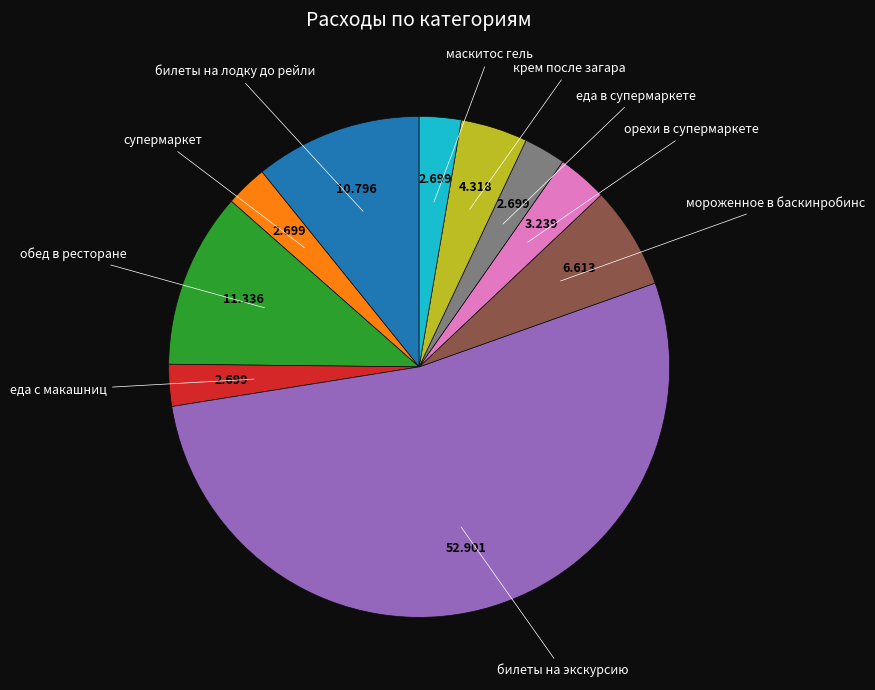

Does any single category account for the majority?

Yes